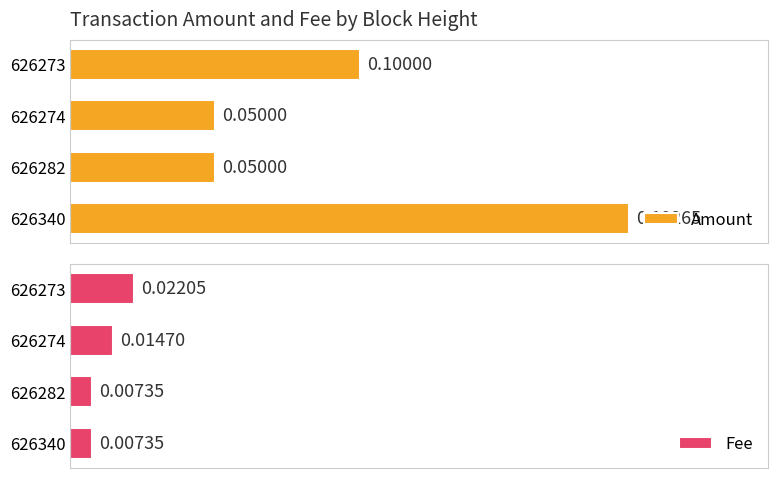

What is the spread (max minus min) of values at 626340?

0.2